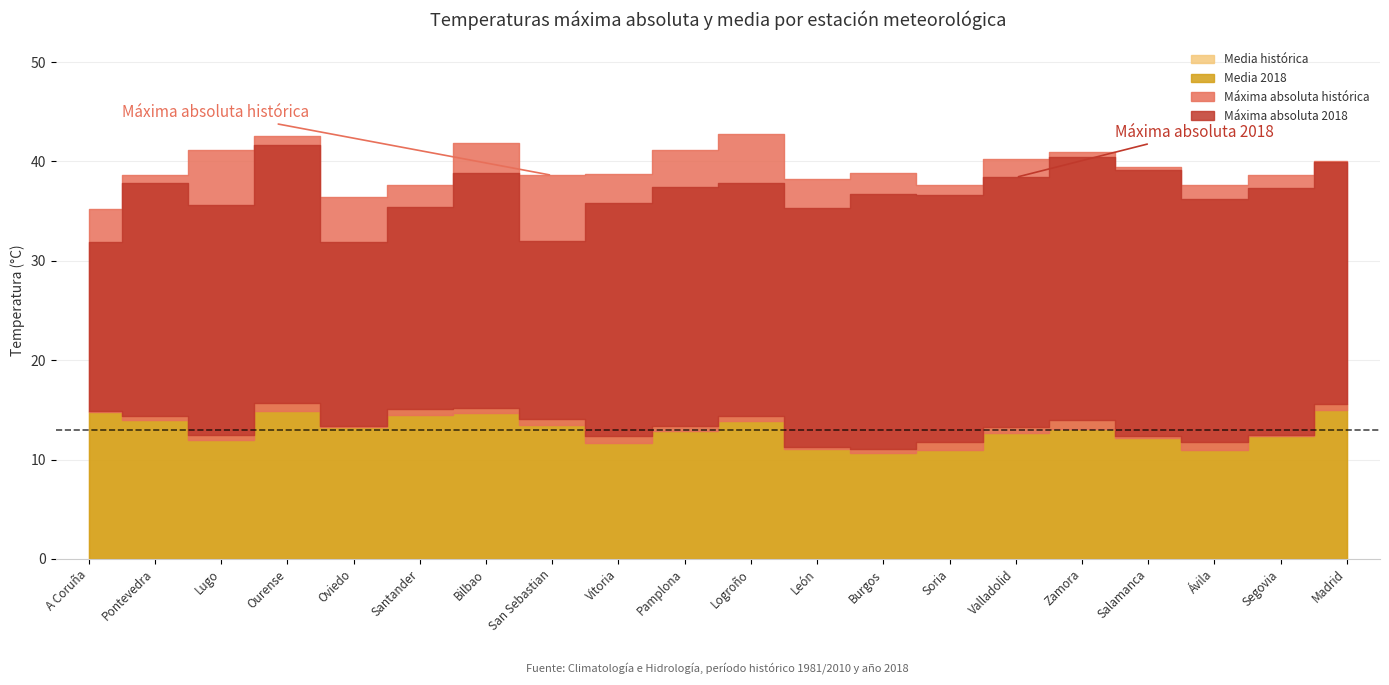

What is the average value of the Máxima absoluta 2018 series?

36.8